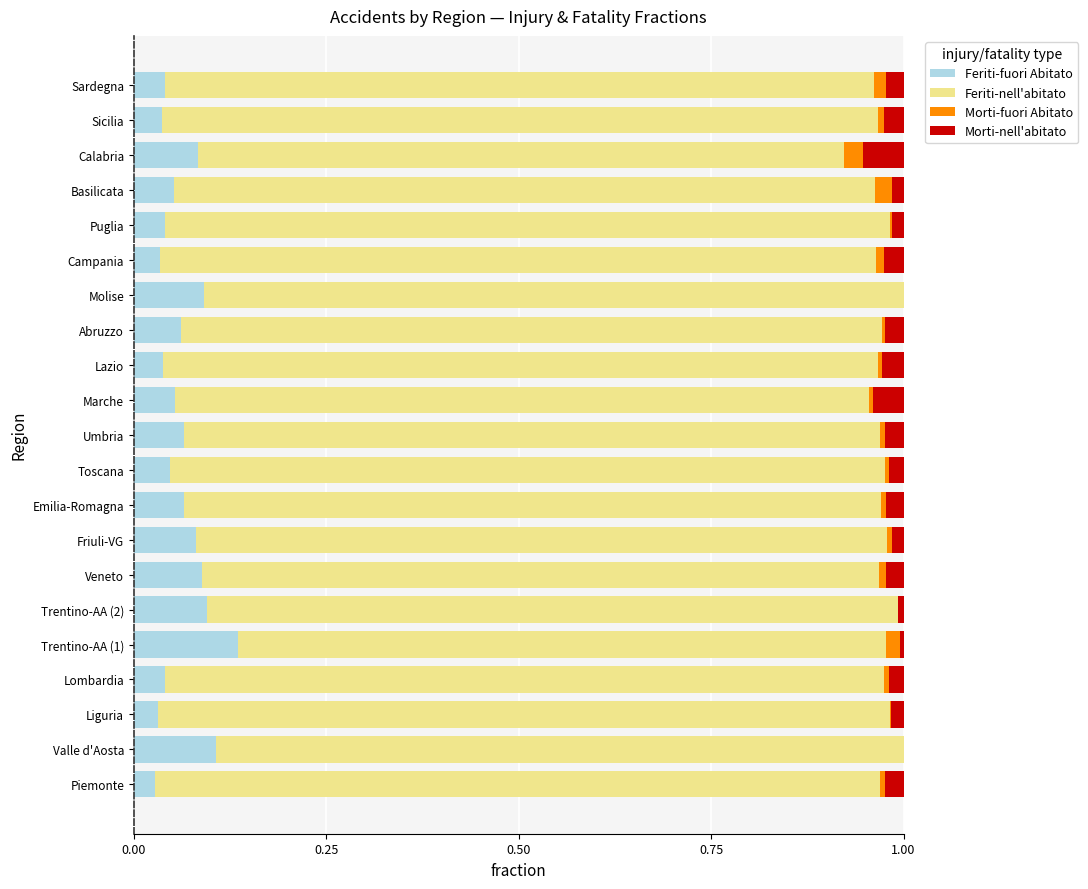

True or false: Feriti-fuori Abitato has a value of 0.1 at Basilicata.

True